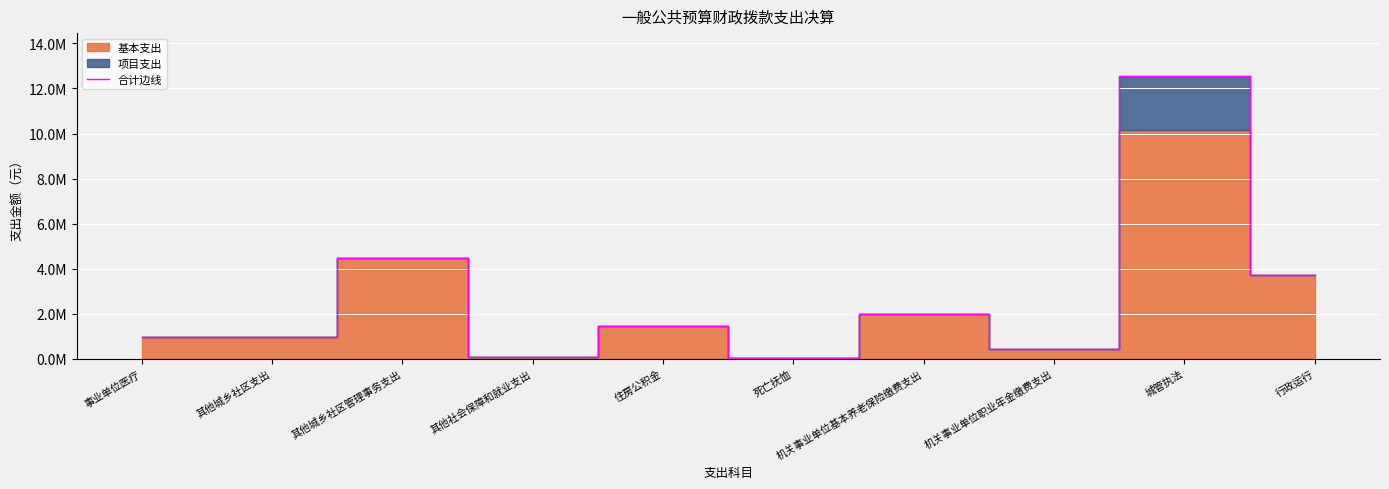

Does the chart display data point markers on the line(s)?

No